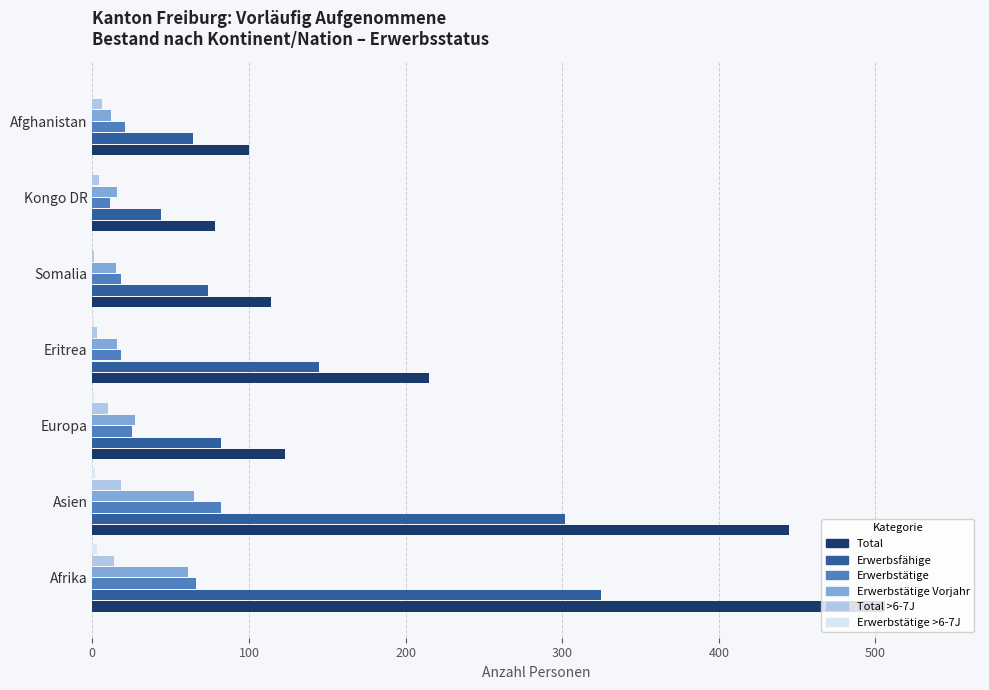

What is the highest value of the Erwerbstätige series?

82